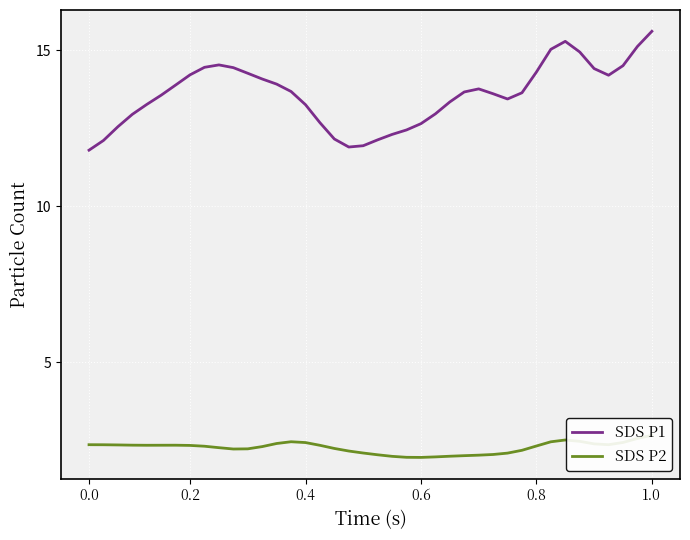

Which series has the largest range (max minus min)?

SDS P1